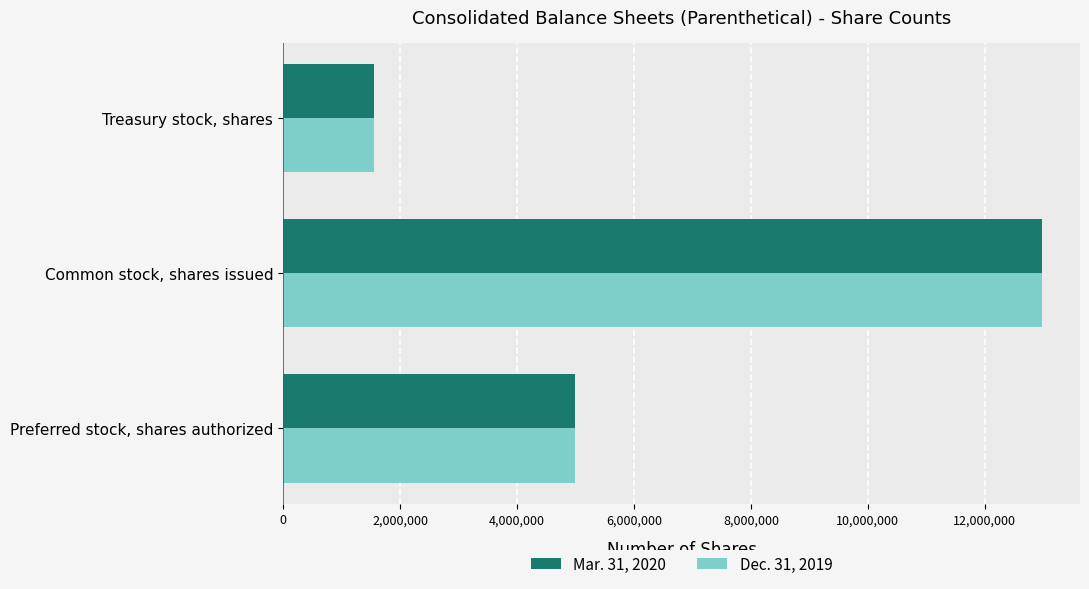

Count the Mar. 31, 2020 values in the range 1556875 to 12979414.

3